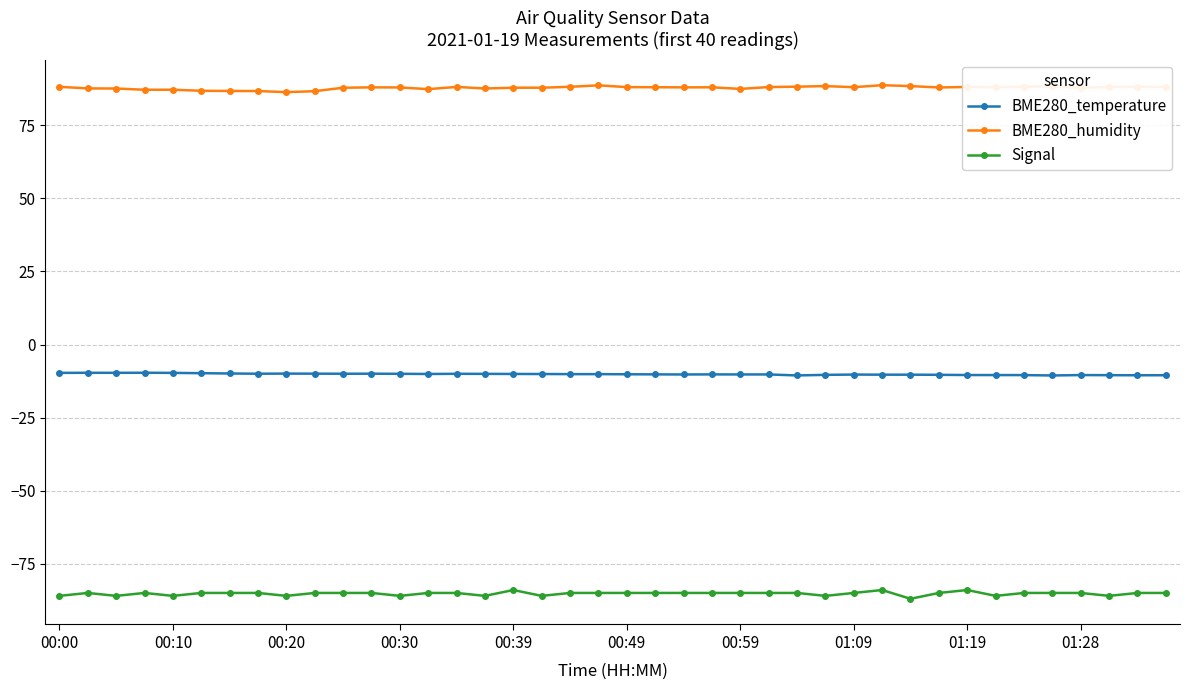

Rank the series by their average value, from lowest to highest.

Signal, BME280_temperature, BME280_humidity